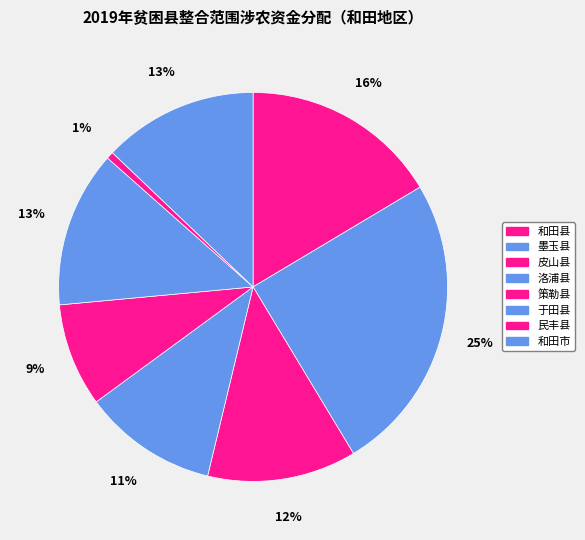

What is the change in value from 于田县 to 和田市?

-0.5